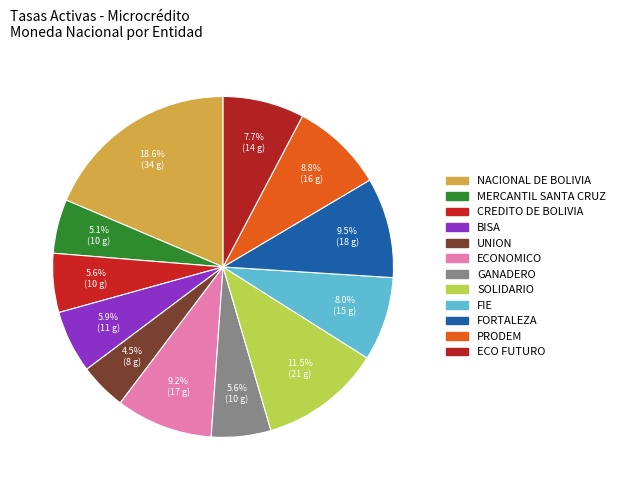

How many slices are in this pie chart?

12